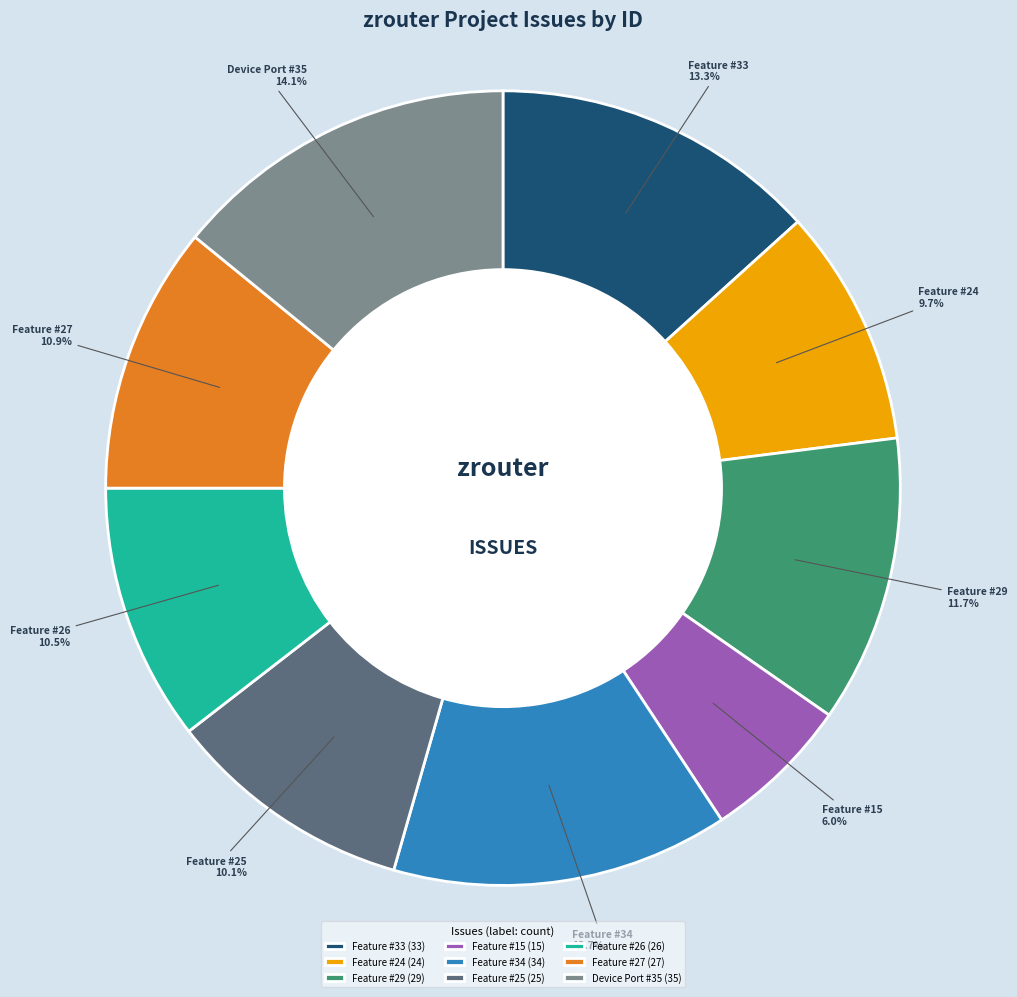

The Feature #27 slice represents 1% of the pie. True or false?

False